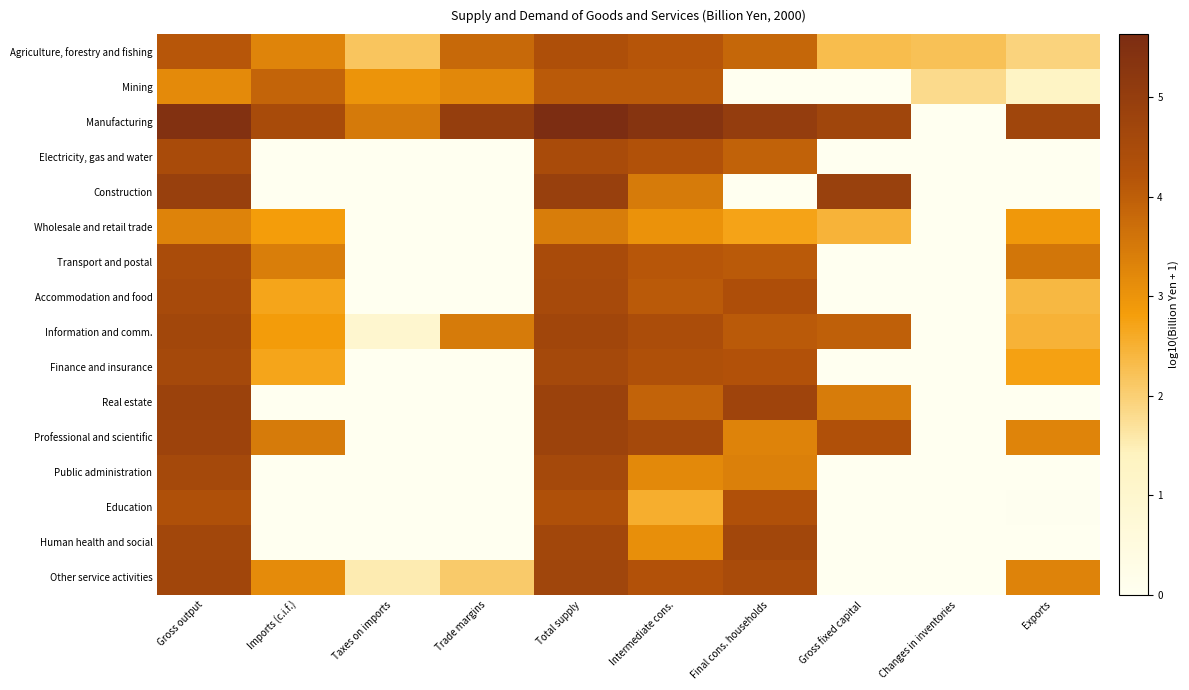

Which label corresponds to the largest value in the chart?

Total supply